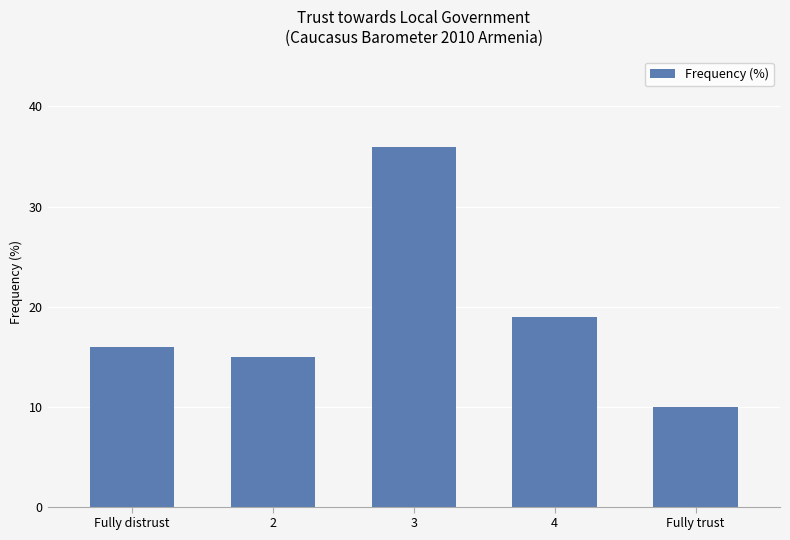

Reading left to right, what are all the values shown in this chart?

16	15	36	19	10